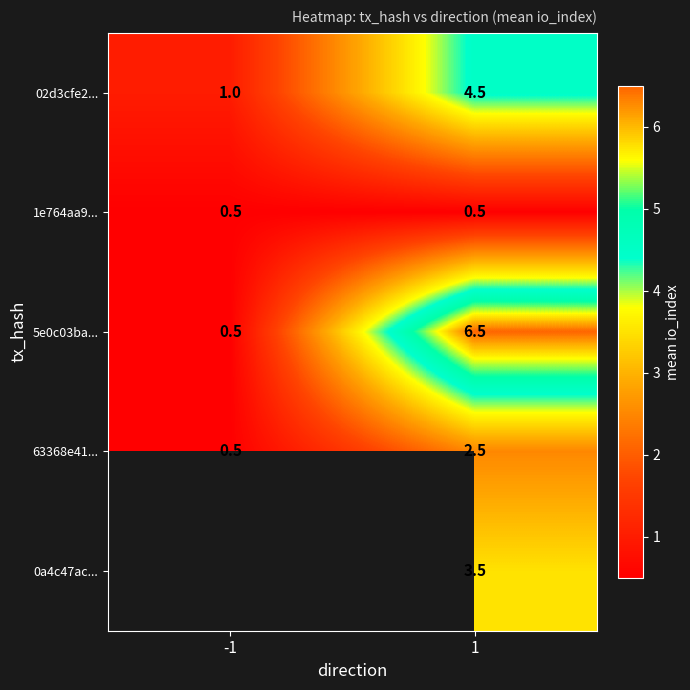

What is the lowest value of the 5e0c03ba... series?

0.5